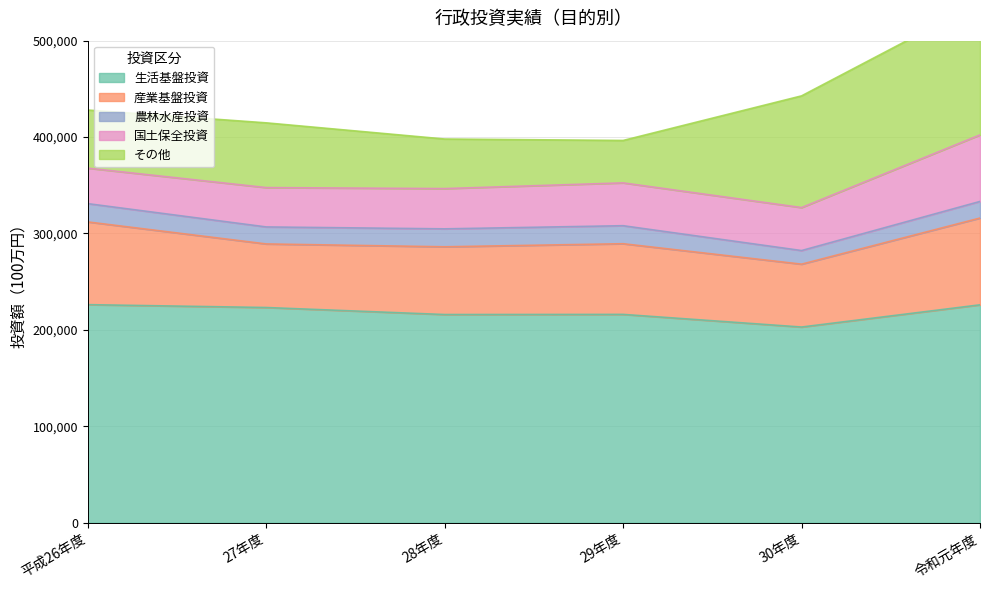

What is the value of the その他 point at the 4th from the left?

43996